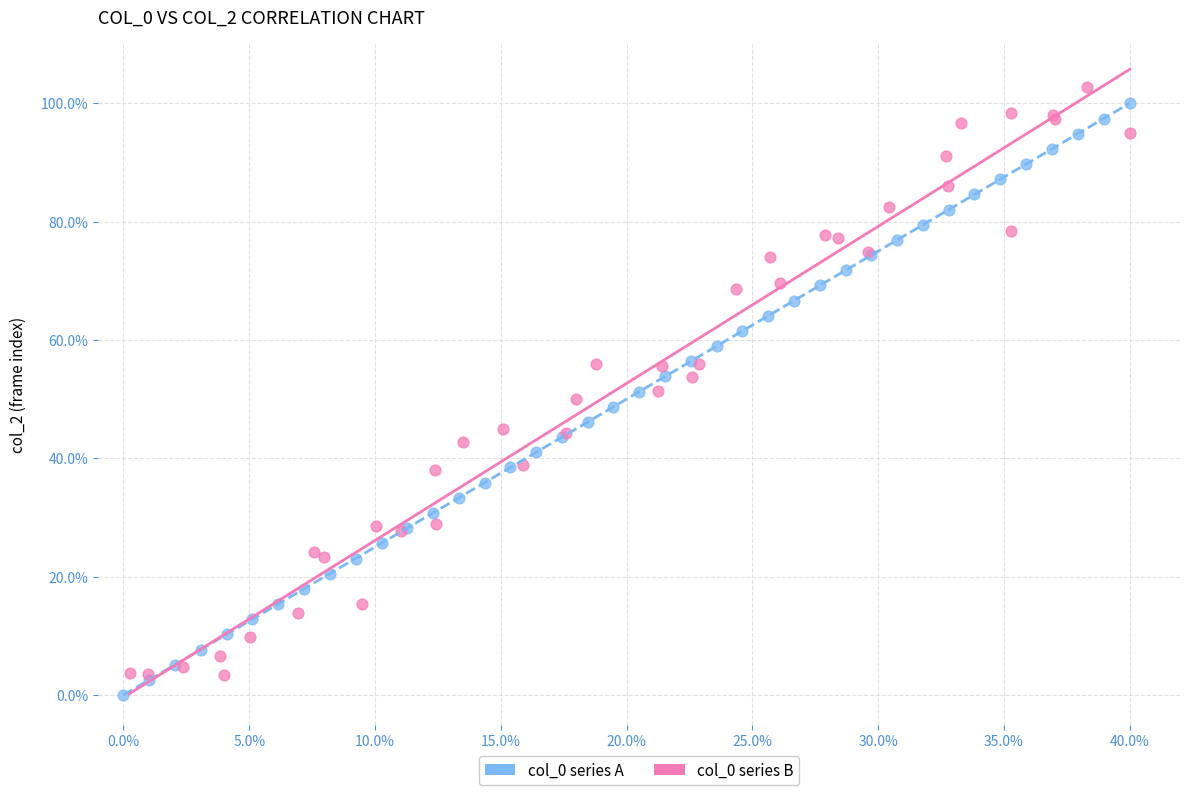

Which series reaches the maximum Y coordinate?

col_0 series B